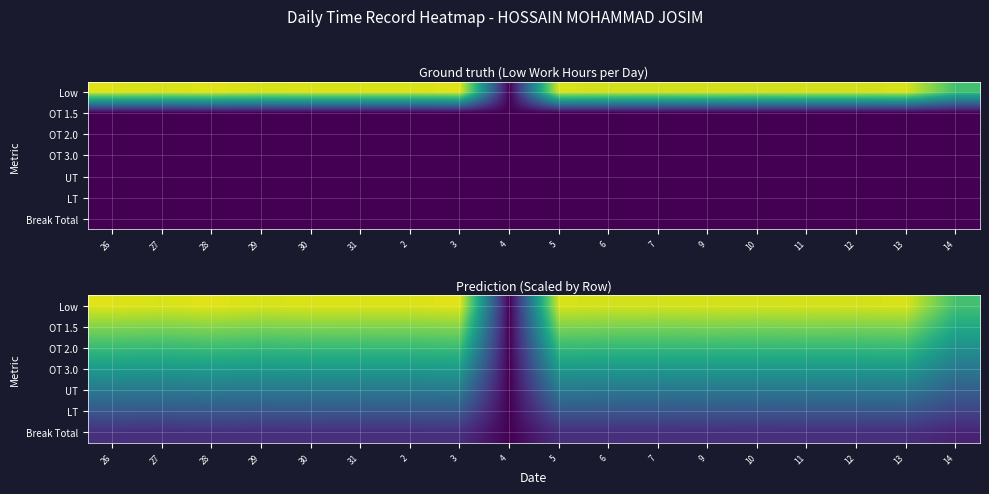

At 13, list the series in order from largest to smallest.

Low, OT 1.5, OT 2.0, OT 3.0, UT, LT, Break Total